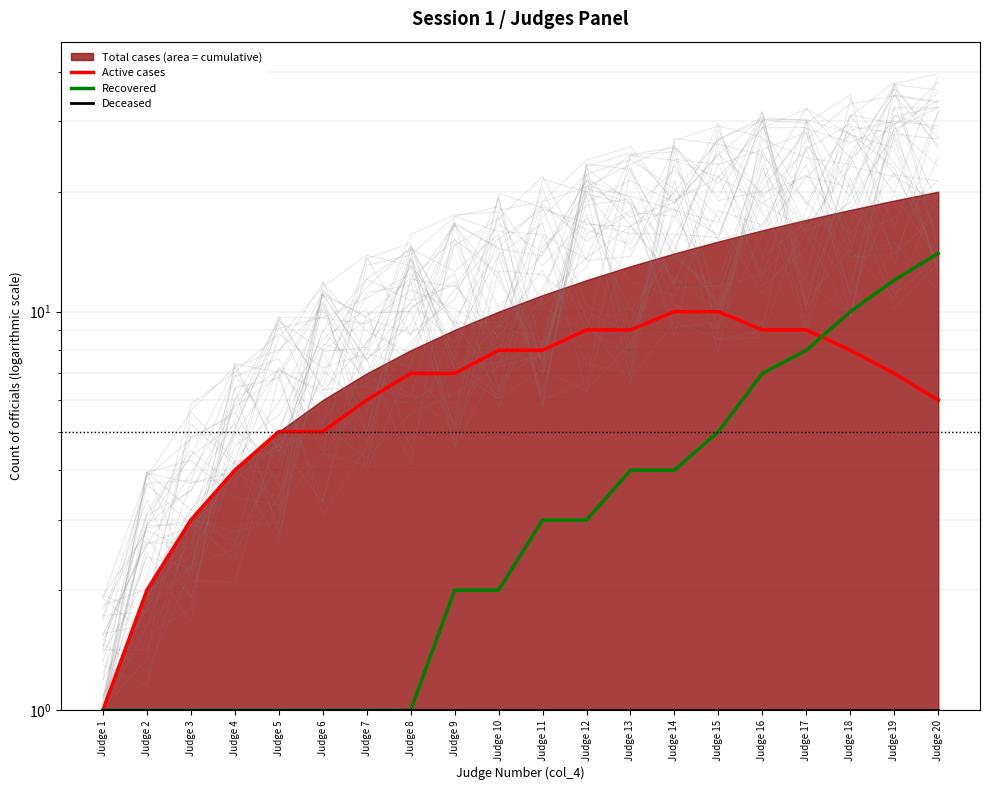

How many data points in Recovered are less than 3?

10